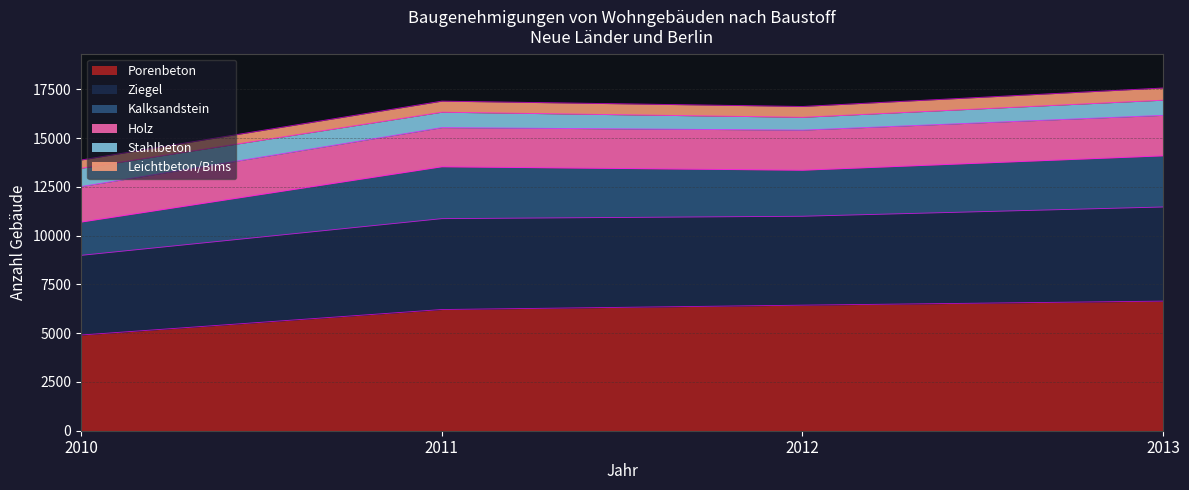

True or false: Leichtbeton/Bims and Porenbeton intersect in this chart.

False